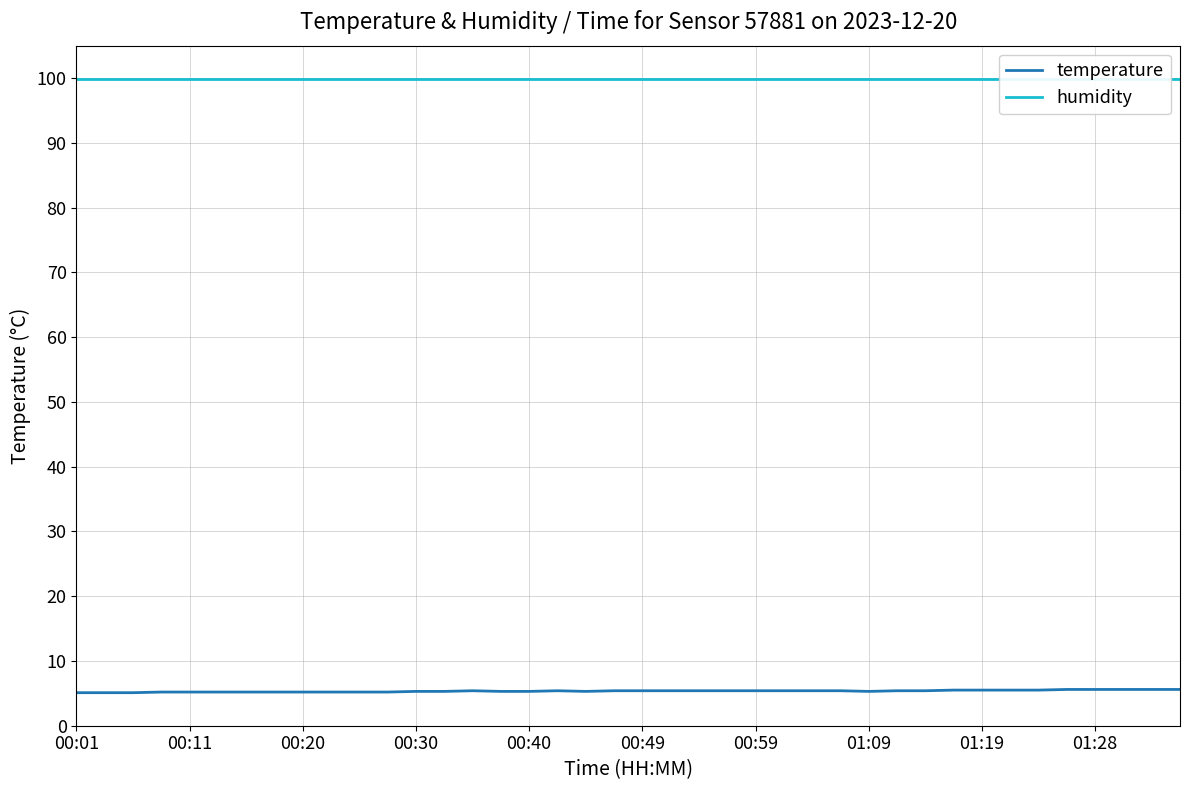

Where is temperature nearest to the value 5?

00:01